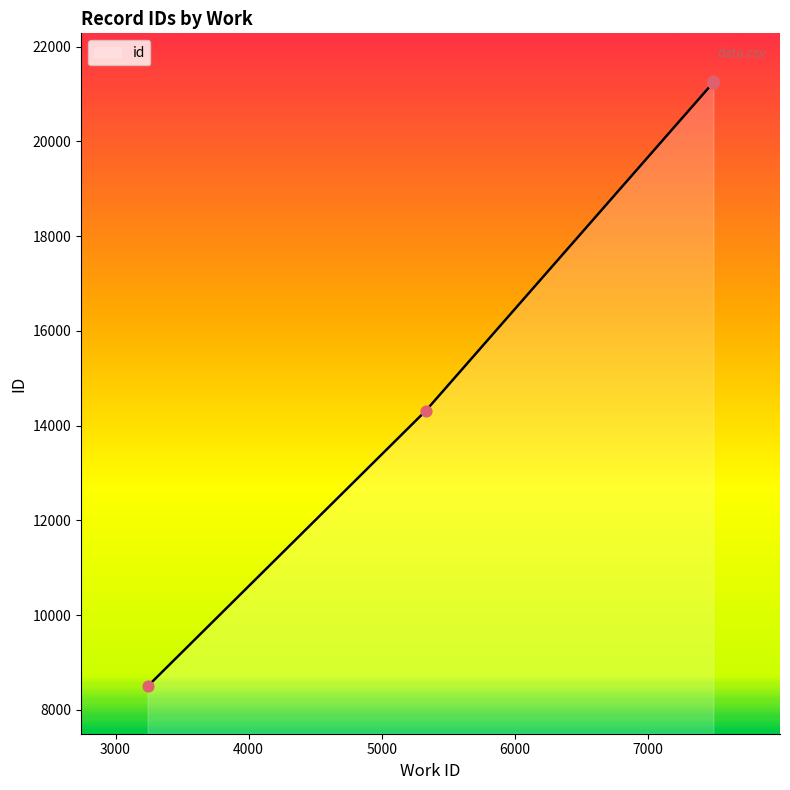

What is the ratio of the value at 3241 to the value at 7490?

0.4